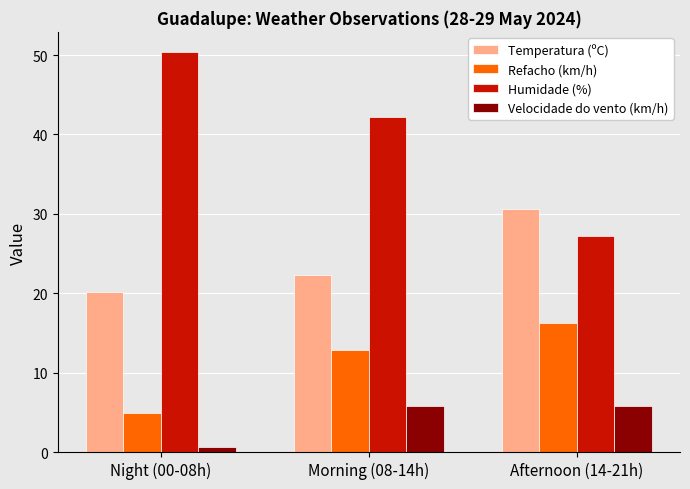

Reading right to left, extract all data points from this chart.

Temperatura (ºC): 30.6	22.3	20.1
Refacho (km/h): 16.2	12.8	4.9
Humidade (%): 27.2	42.2	50.4
Velocidade do vento (km/h): 5.8	5.8	0.6